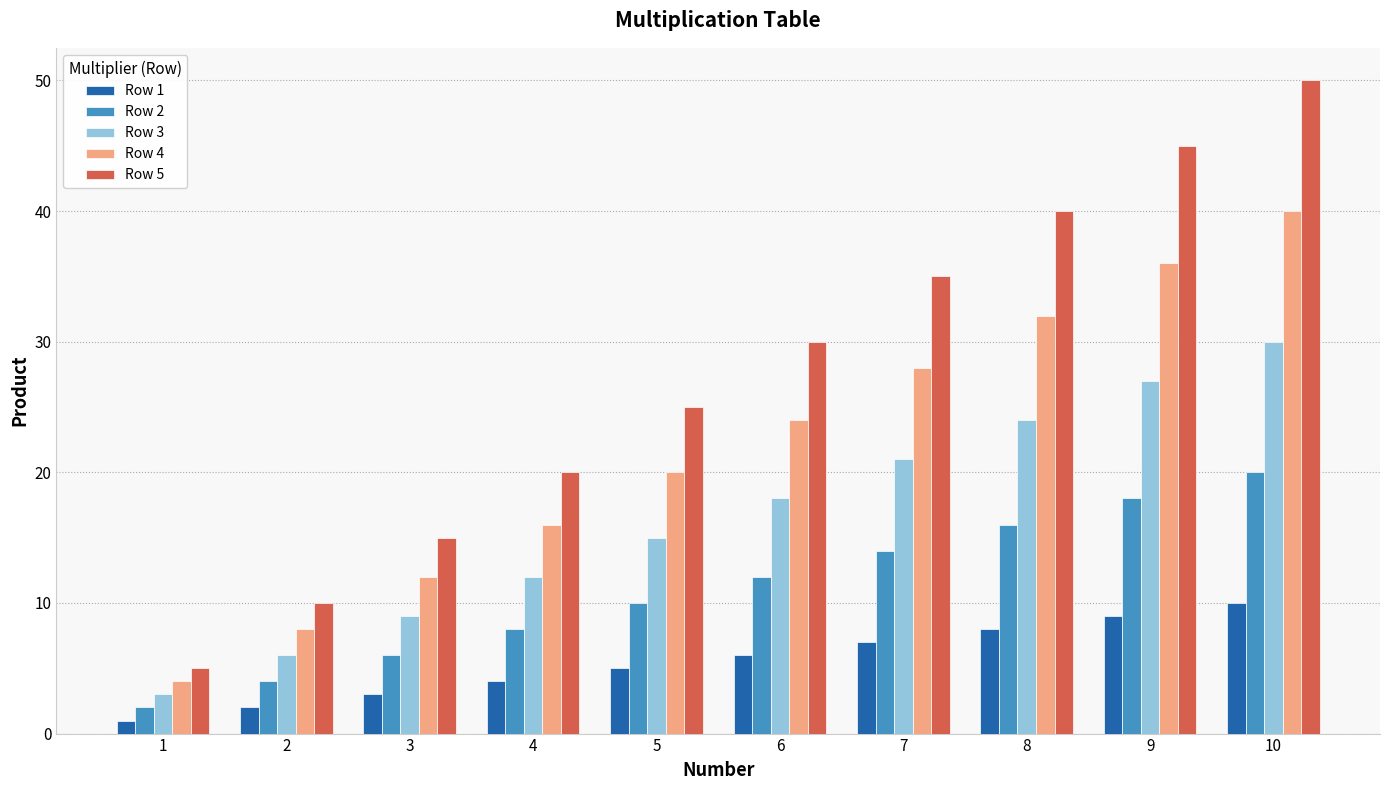

What is the difference between the highest and lowest values at 4?

16